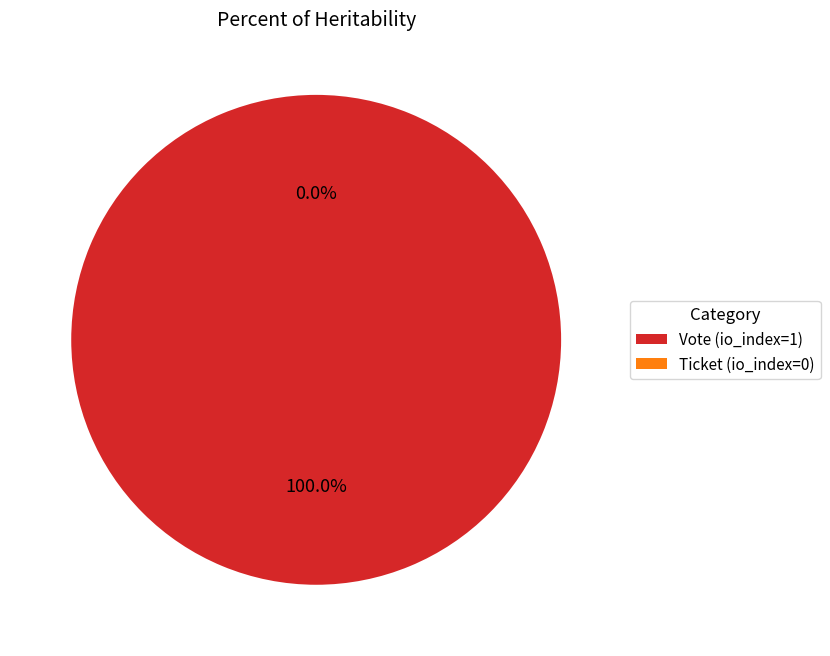

How many slices are in this pie chart?

2